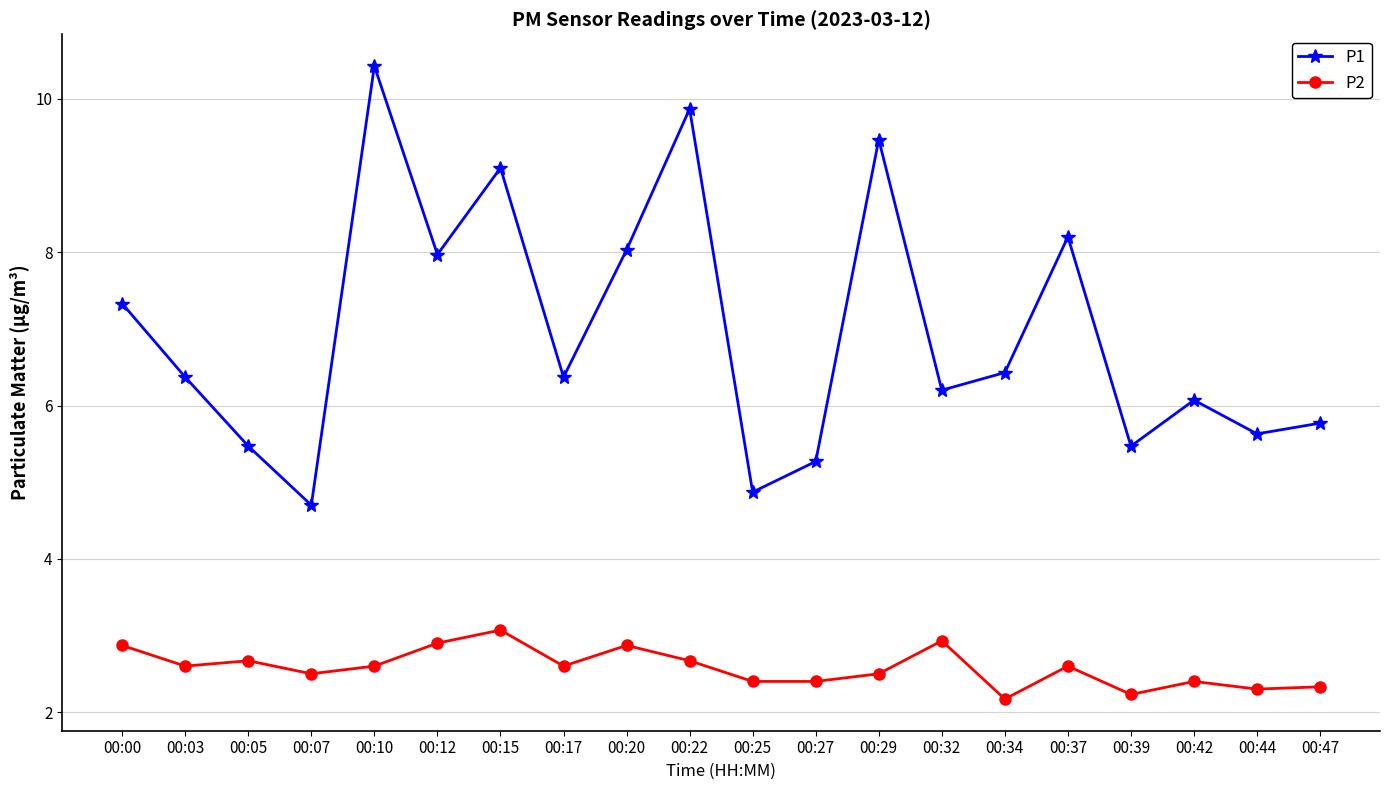

What are all the series names shown in the legend?

P1, P2